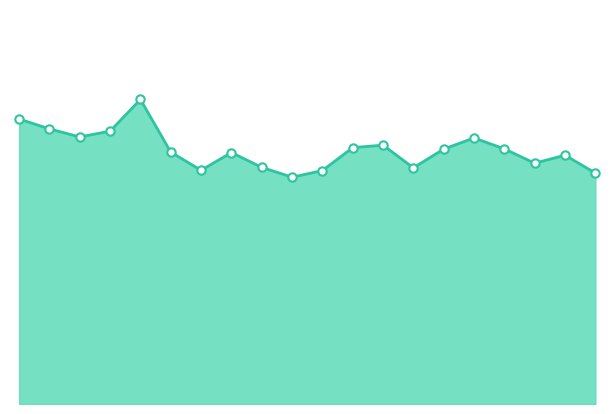

Is this an area chart (filled region under the line)?

Yes